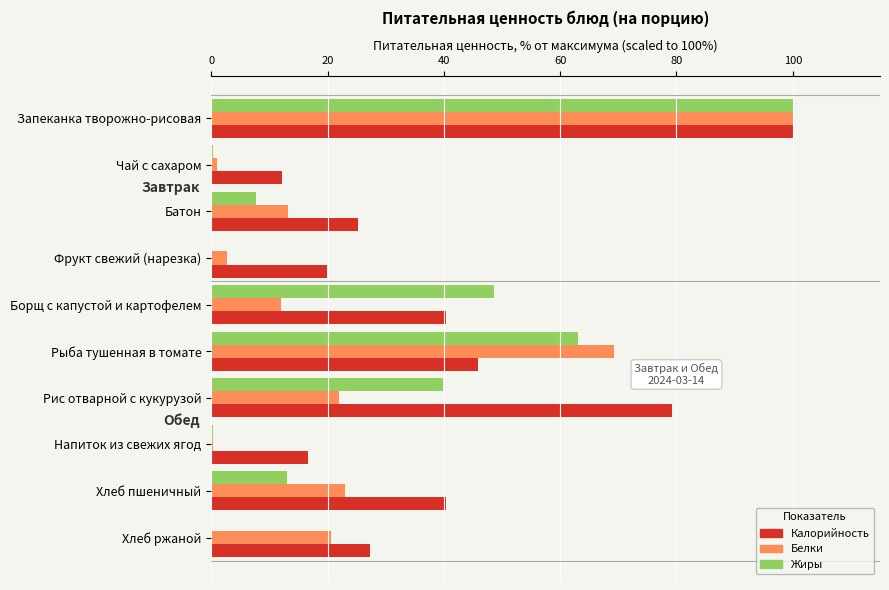

Which label corresponds to the largest value in the chart?

Запеканка творожно-рисовая